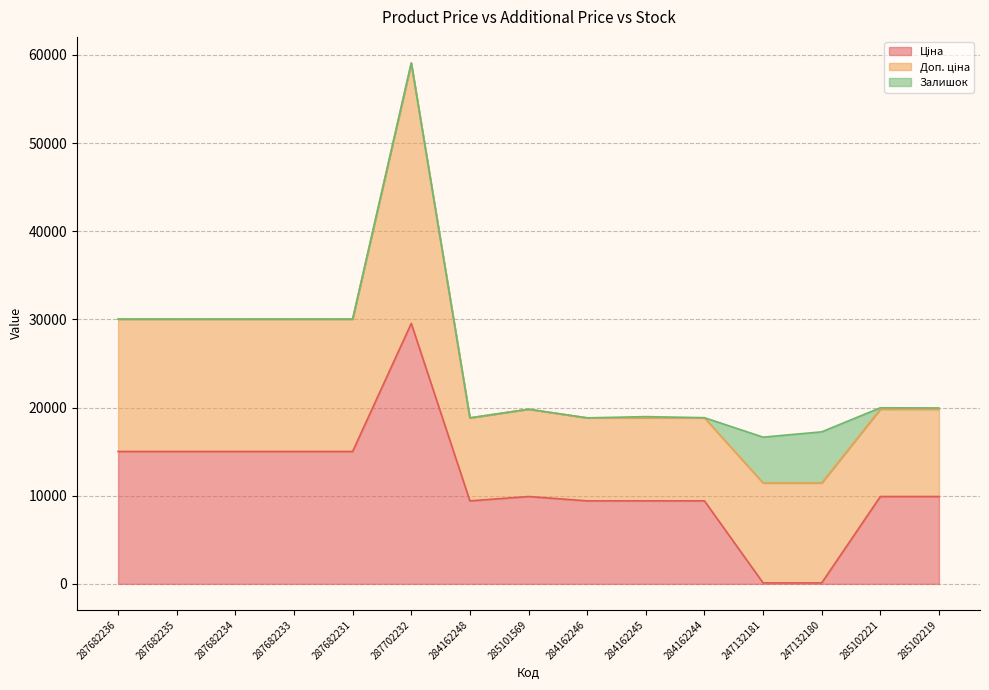

What is the difference between the maximum and minimum values in the Ціна series?

29435.6